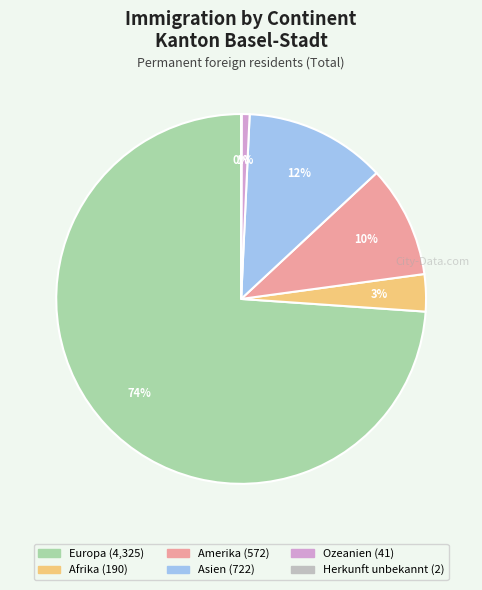

Which category has the biggest portion of the pie?

Europa